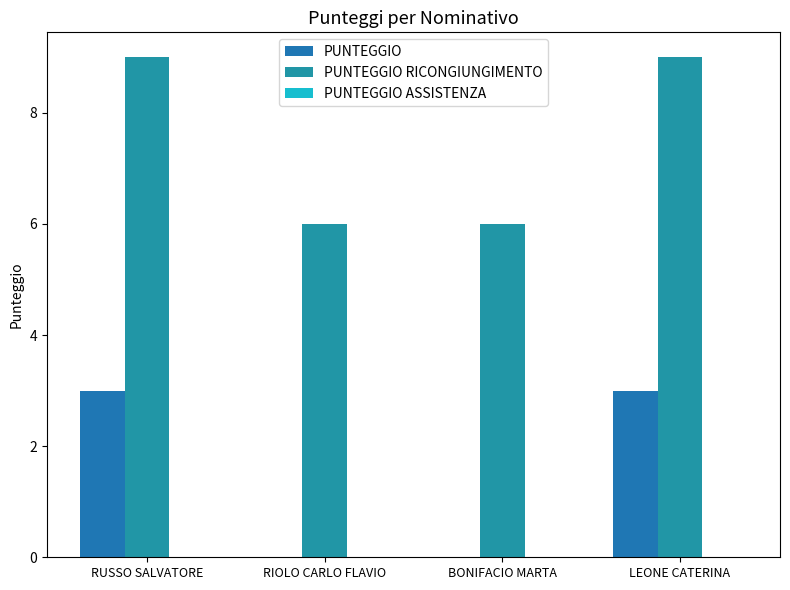

At which label does PUNTEGGIO reach its minimum?

RIOLO CARLO FLAVIO